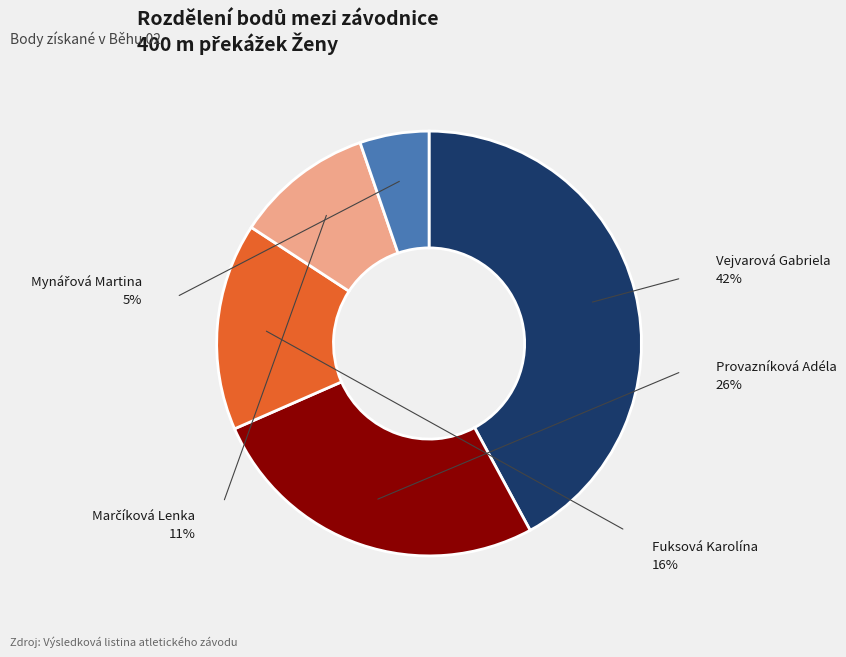

How many slices are in this pie chart?

5